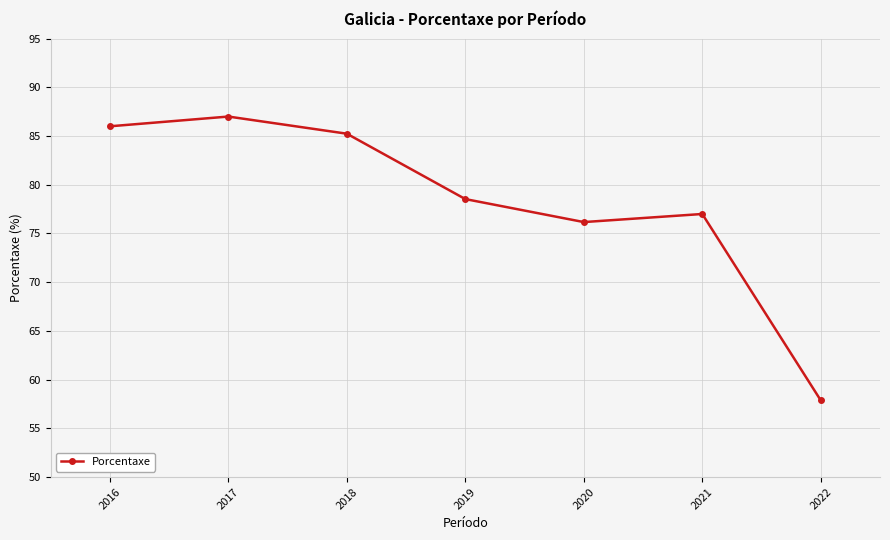

What is the difference between the maximum and minimum values?

29.1